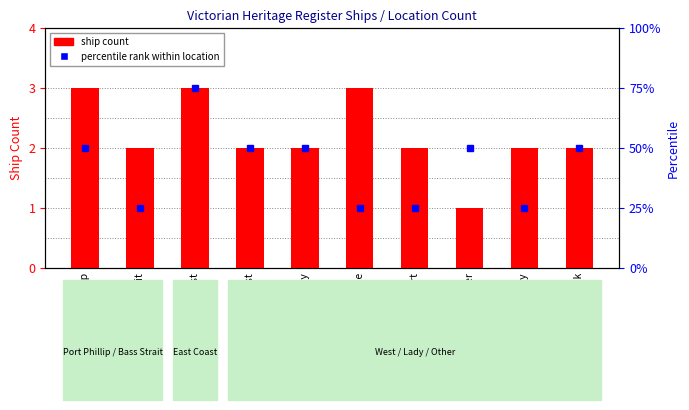

Between Port Phillip and Lakes Entrance, which series saw the biggest shift?

percentile rank within location